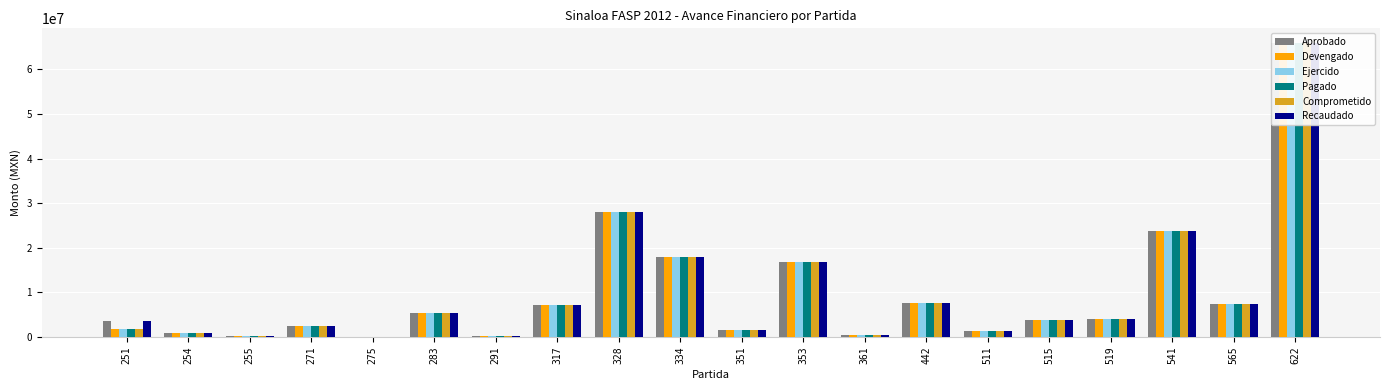

The Ejercido series shows 662665.0 at 251. True or false?

False